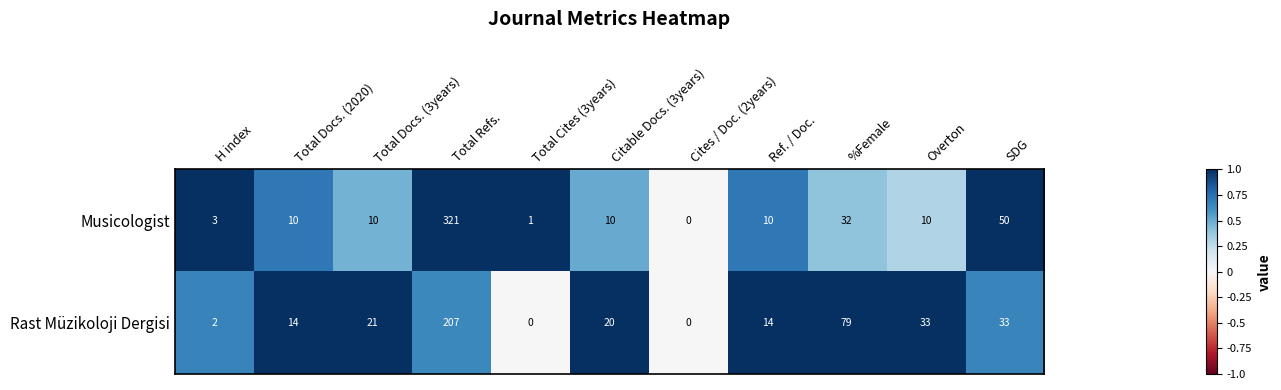

Which series changed the most between Total Docs. (3years) and Citable Docs. (3years)?

Rast Müzikoloji Dergisi